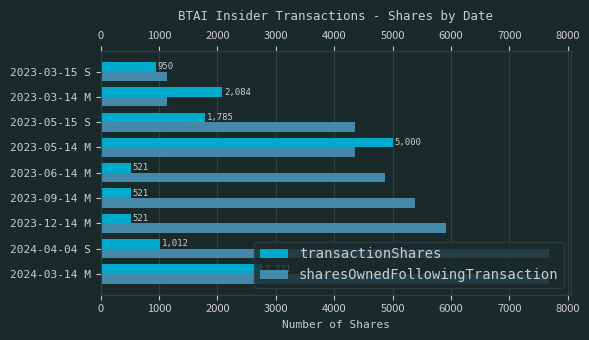

What is the value of the transactionShares bar at the 6th from the left?

5000